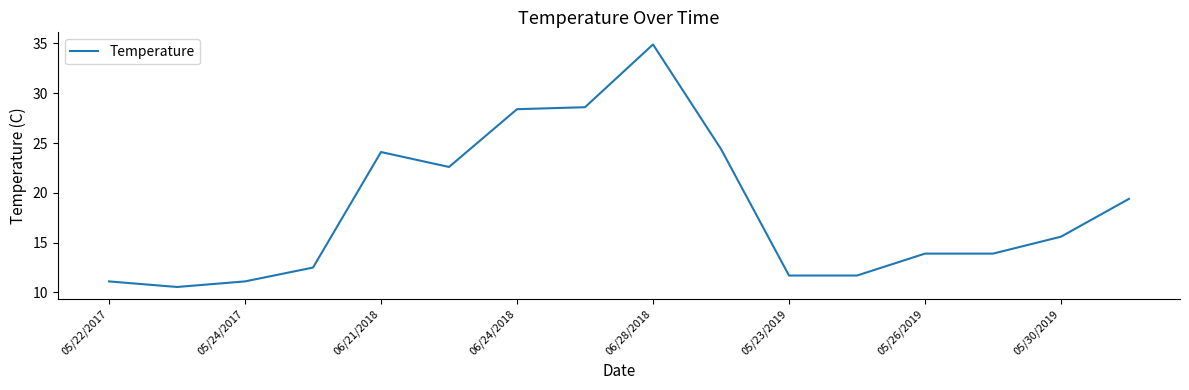

What is the smallest value displayed?

10.6